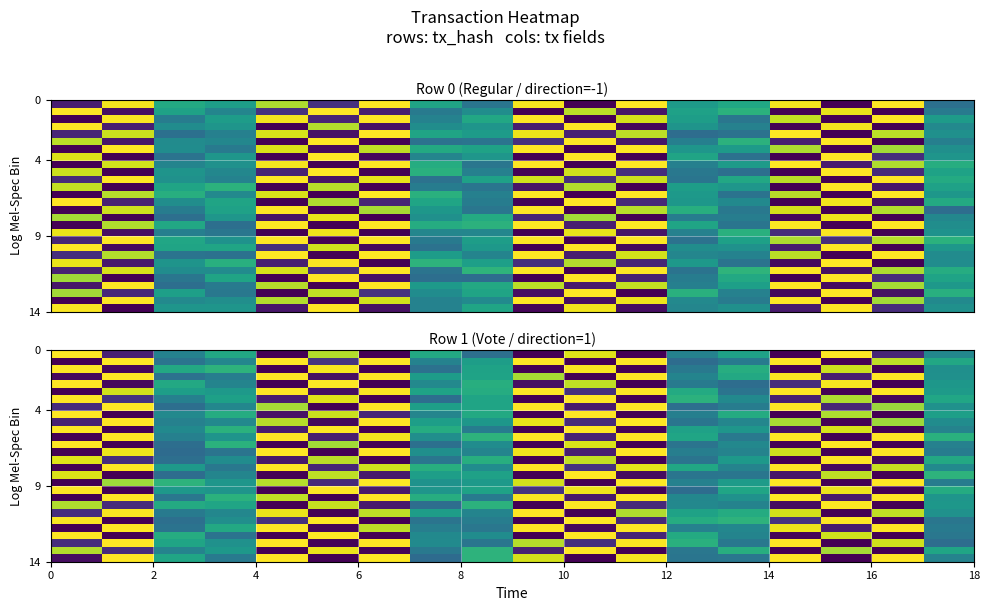

At how many categories does at least one series exceed 0?

18